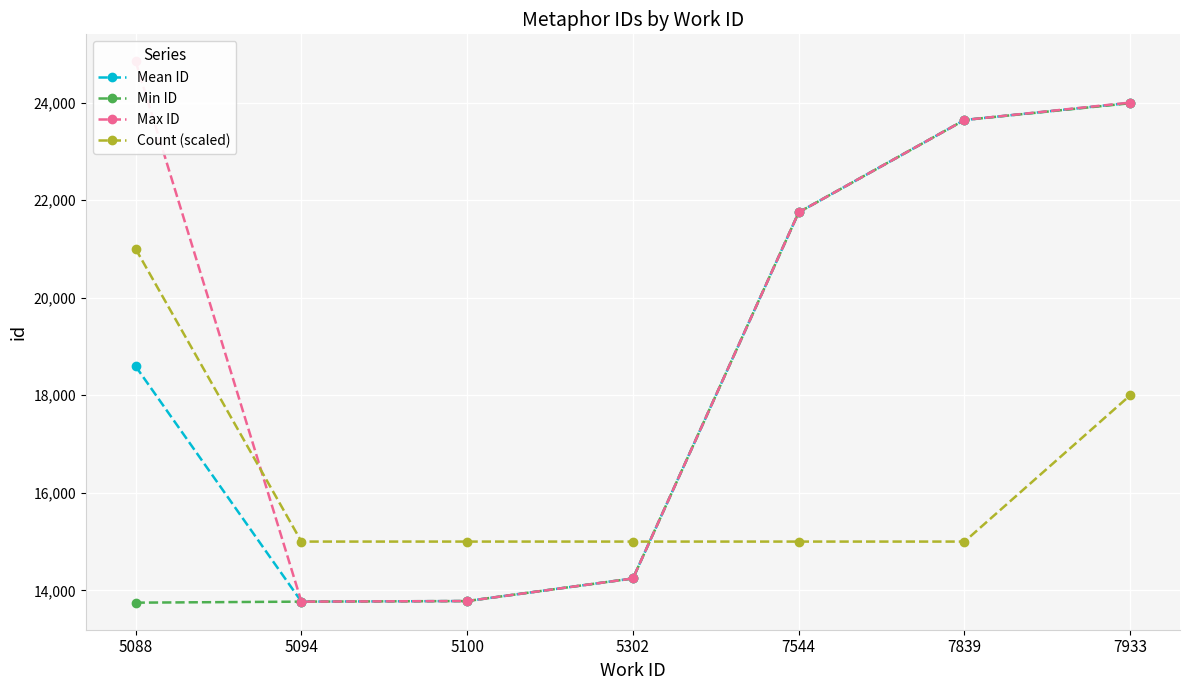

Rank the categories by Max ID value from lowest to highest.

5094, 5100, 5302, 7544, 7839, 7933, 5088